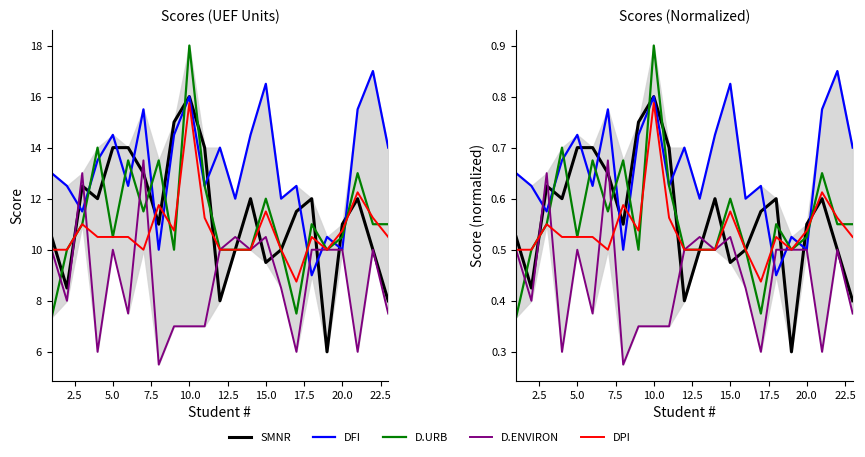

Which series ends up on top after the final intersection of DFI and DPI?

DFI